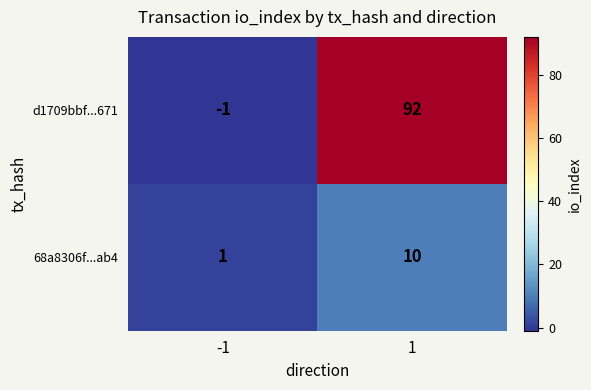

What is the maximum value shown in the chart?

92